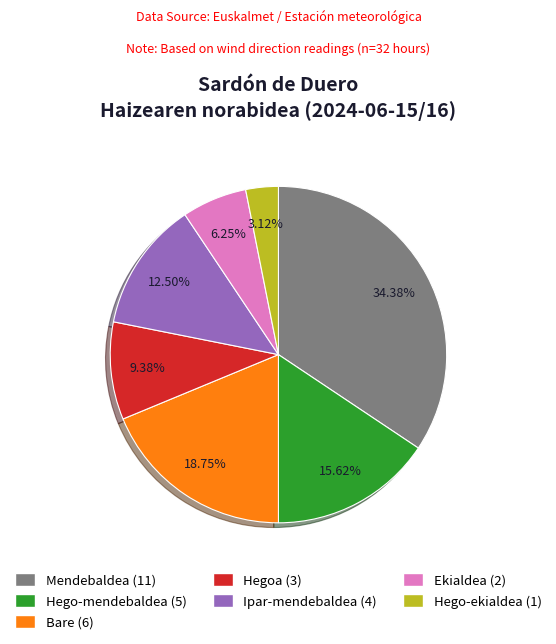

To the nearest percent, what is the average slice percentage?

14%